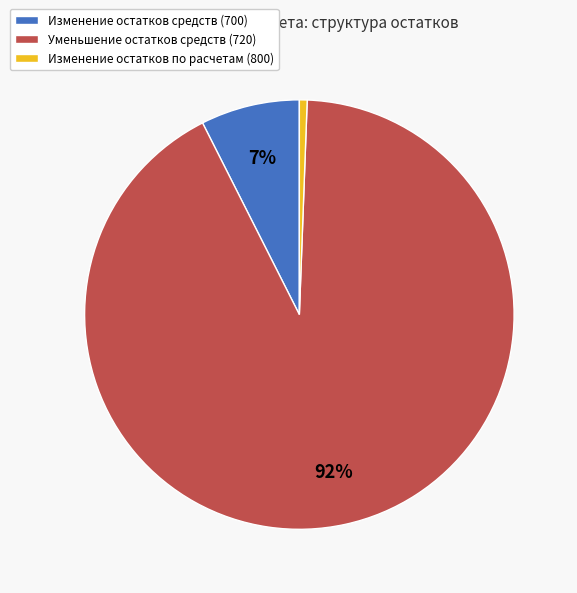

Between Изменение остатков средств (700) and Изменение остатков по расчетам (800), which is larger?

Изменение остатков средств (700)